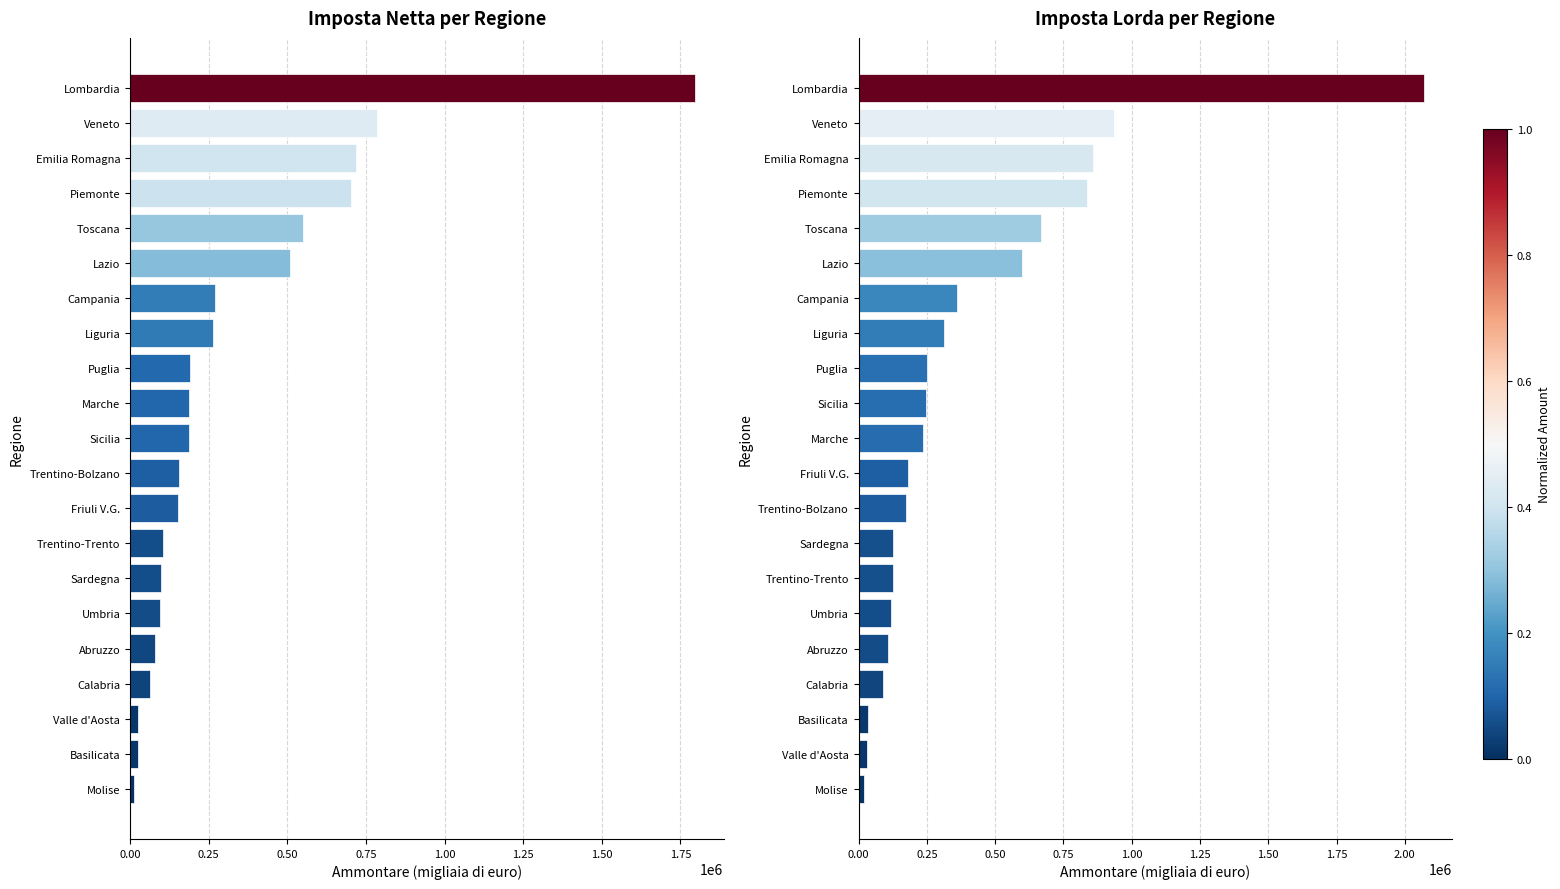

How many series are shown in this chart?

2